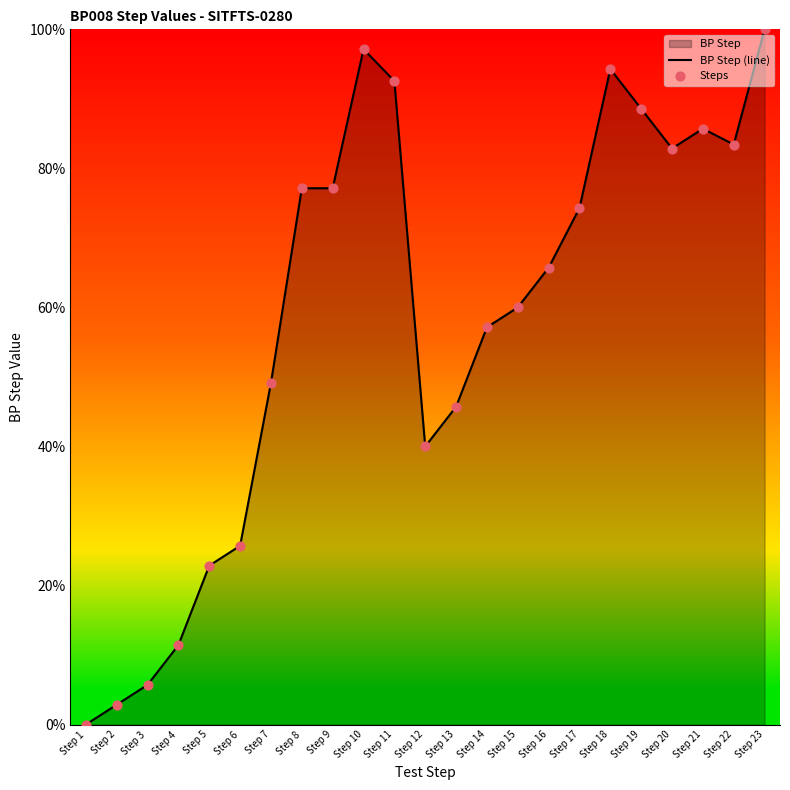

What is the difference between the maximum and minimum values?

100.0